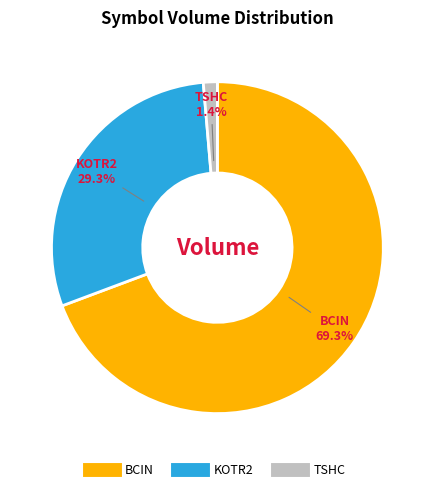

Approximately how many times larger is the value at BCIN compared to KOTR2?

2.4